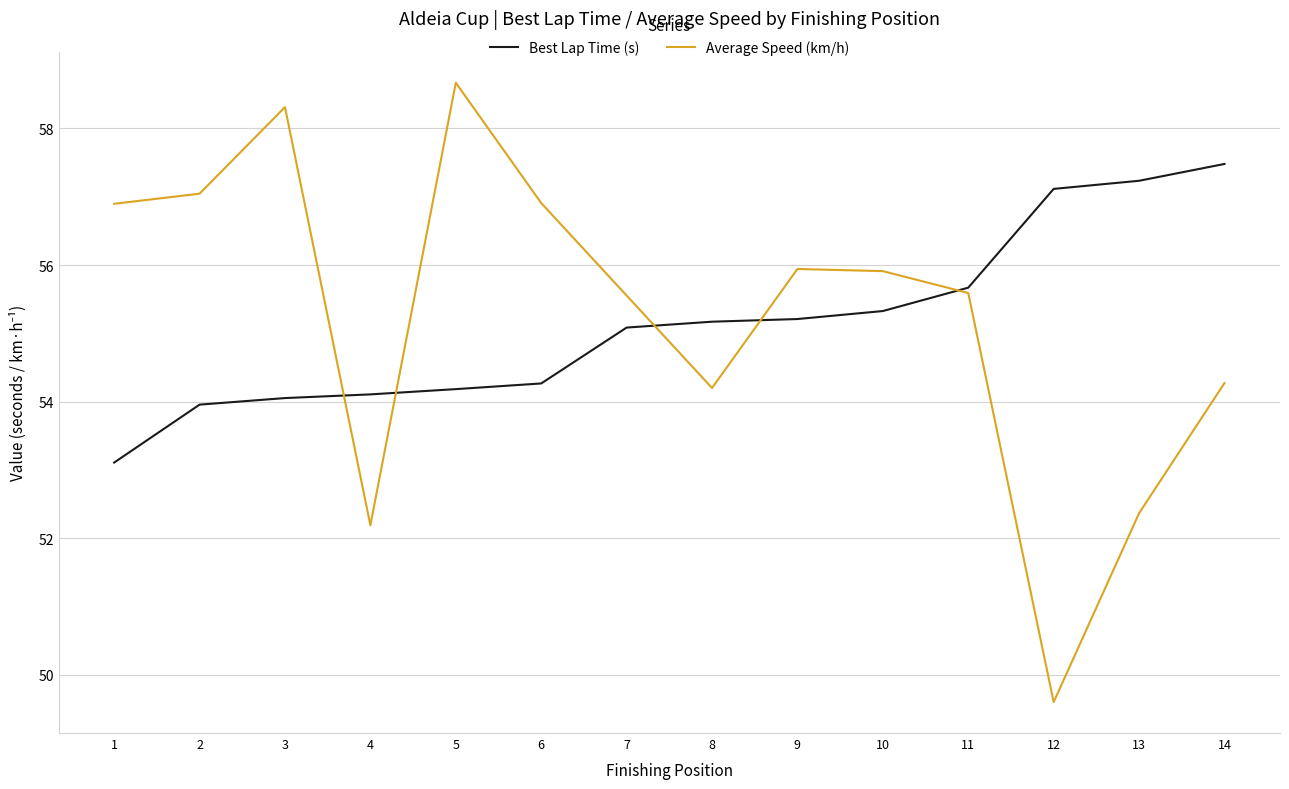

What is the difference between the maximum and minimum values in the Average Speed (km/h) series?

9.1